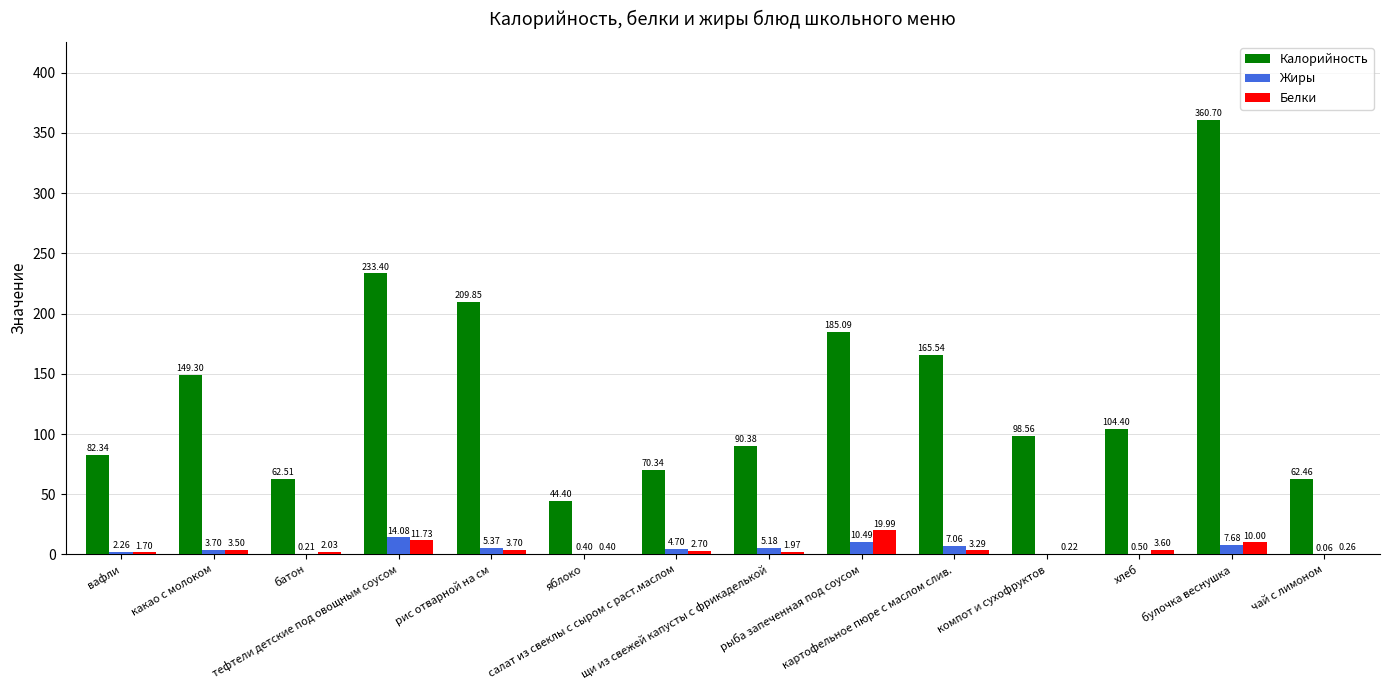

Which series has the largest total across all categories?

Калорийность